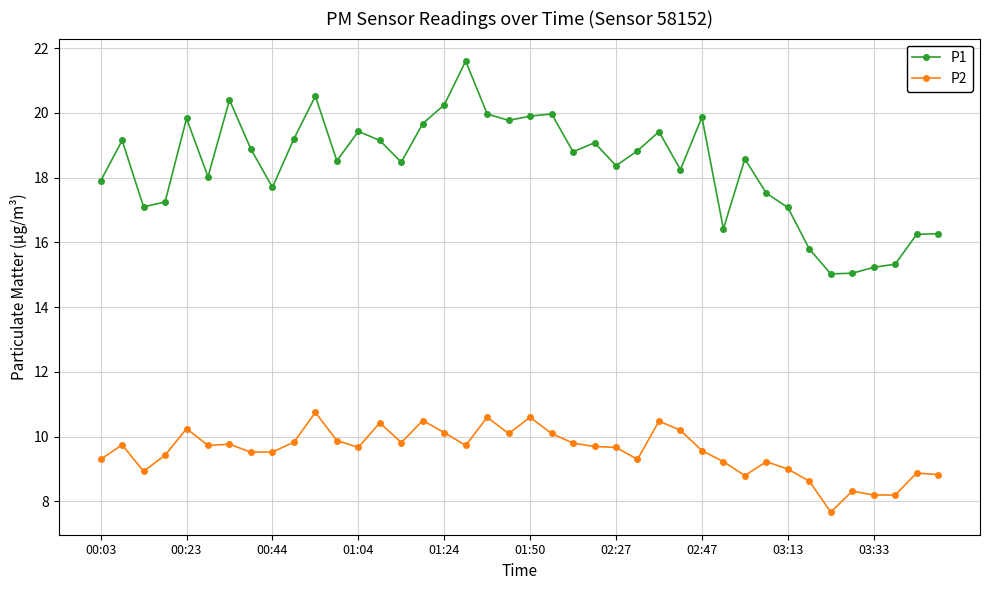

What is the maximum value for P1?

21.6